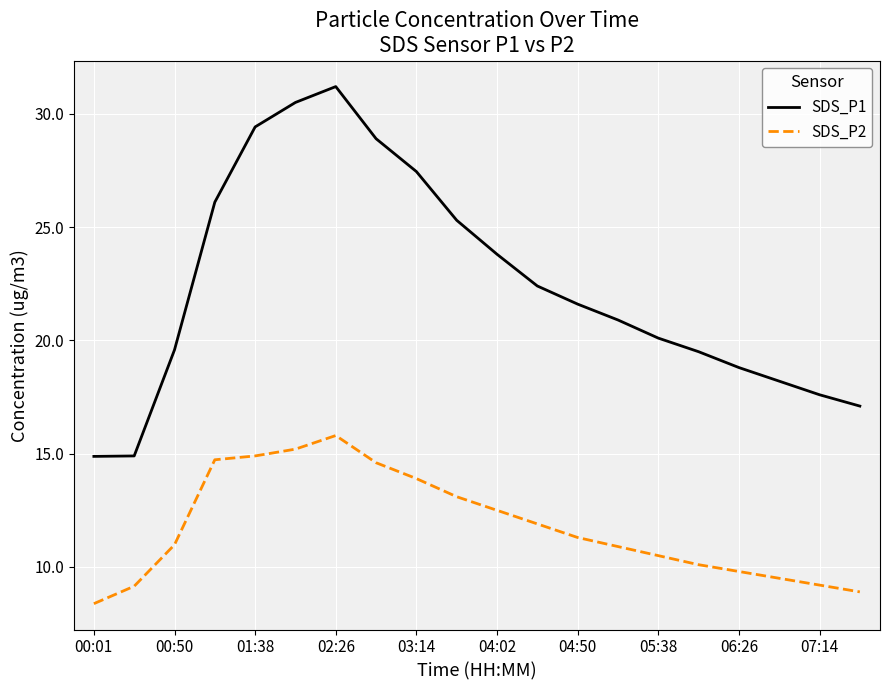

Which series has the largest total across all categories?

SDS_P1